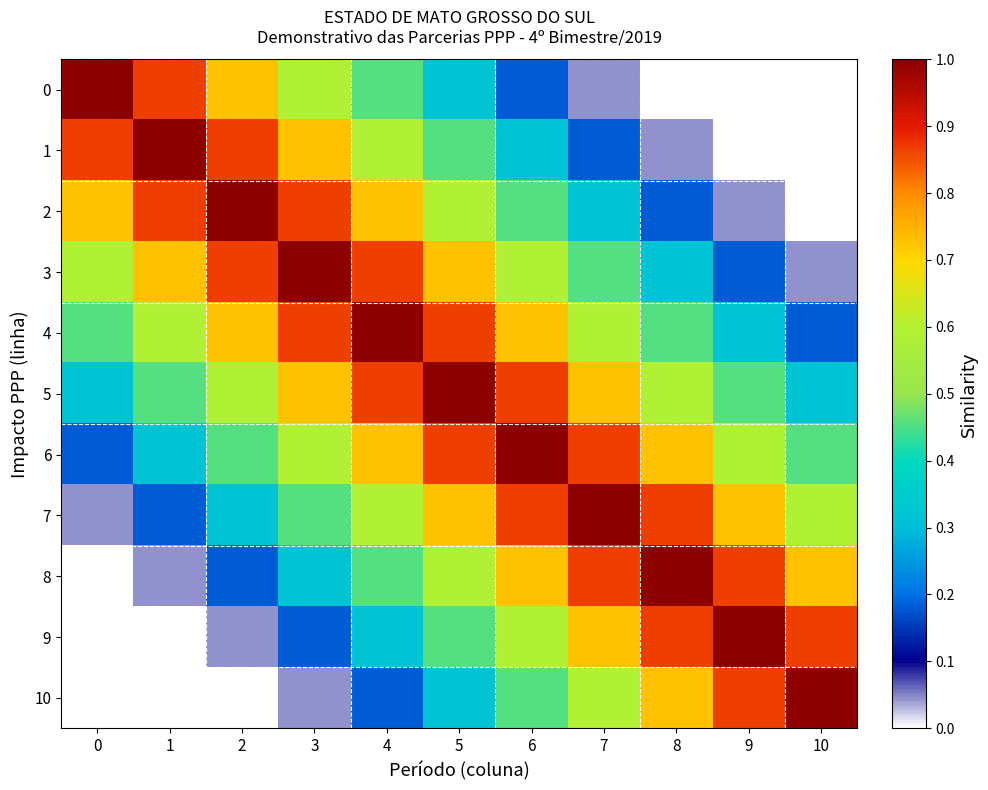

At which category is the sum across all series the highest?

5